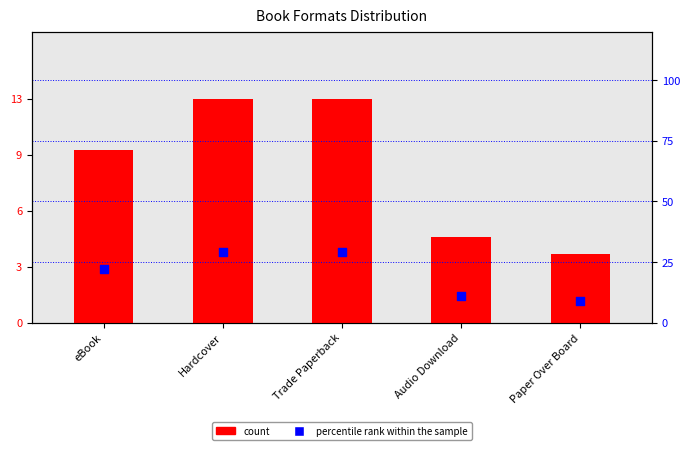

What is the total value across all series at eBook?

32